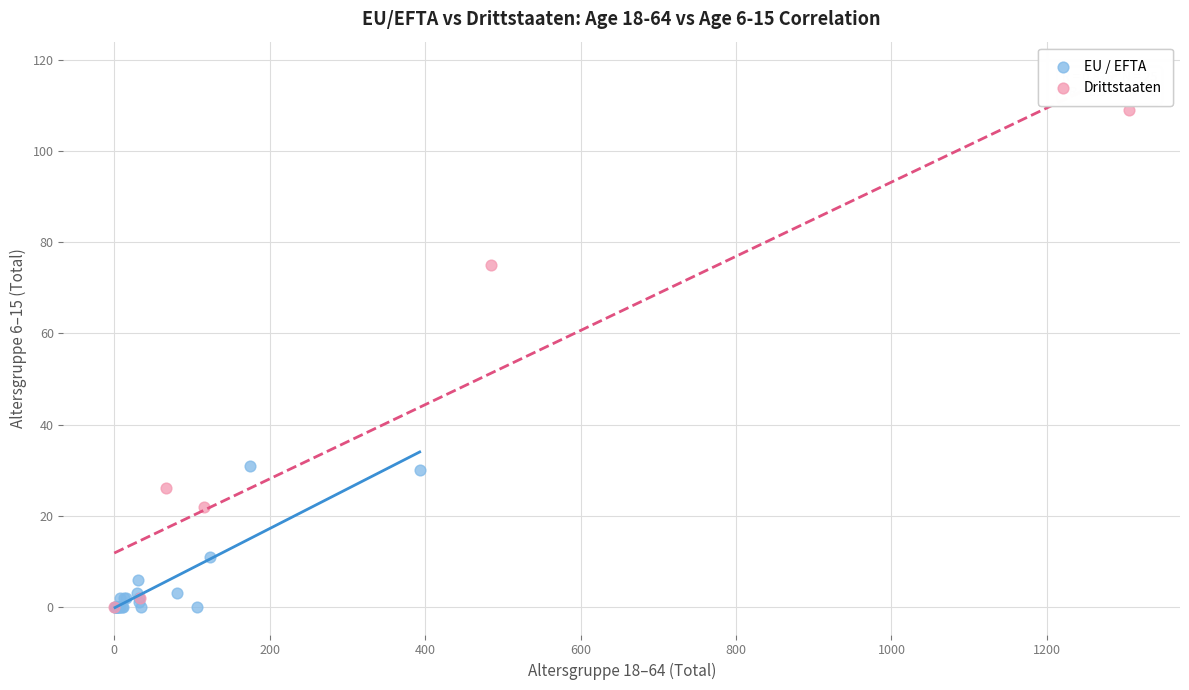

Which series has the largest Y range (max minus min)?

Drittstaaten